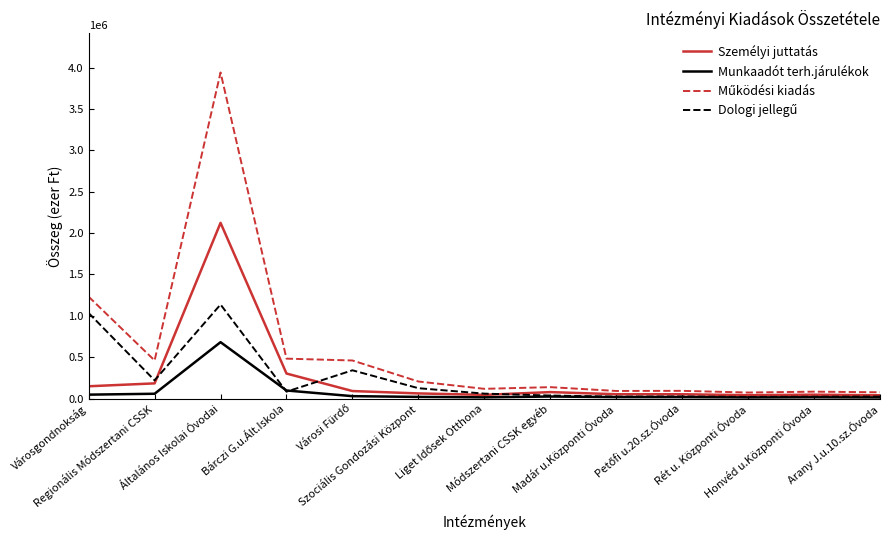

What is the greatest value displayed?

3942469